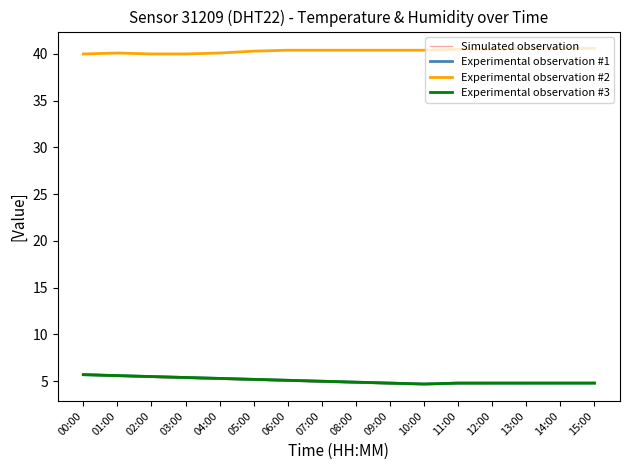

What position from the right is 01:00?

15